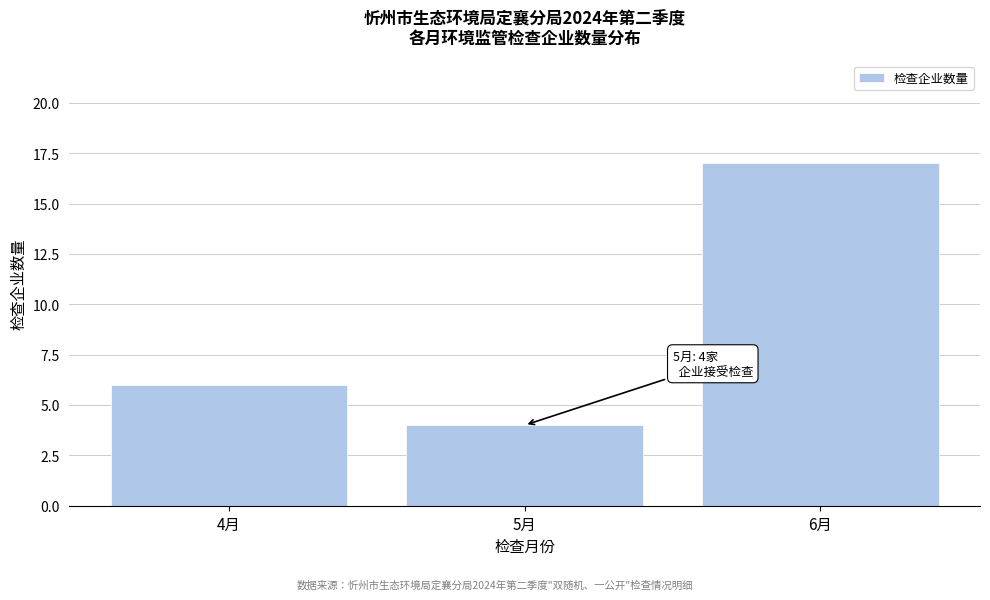

Reading left to right, extract all data points from this chart.

4月=6	5月=4	6月=17